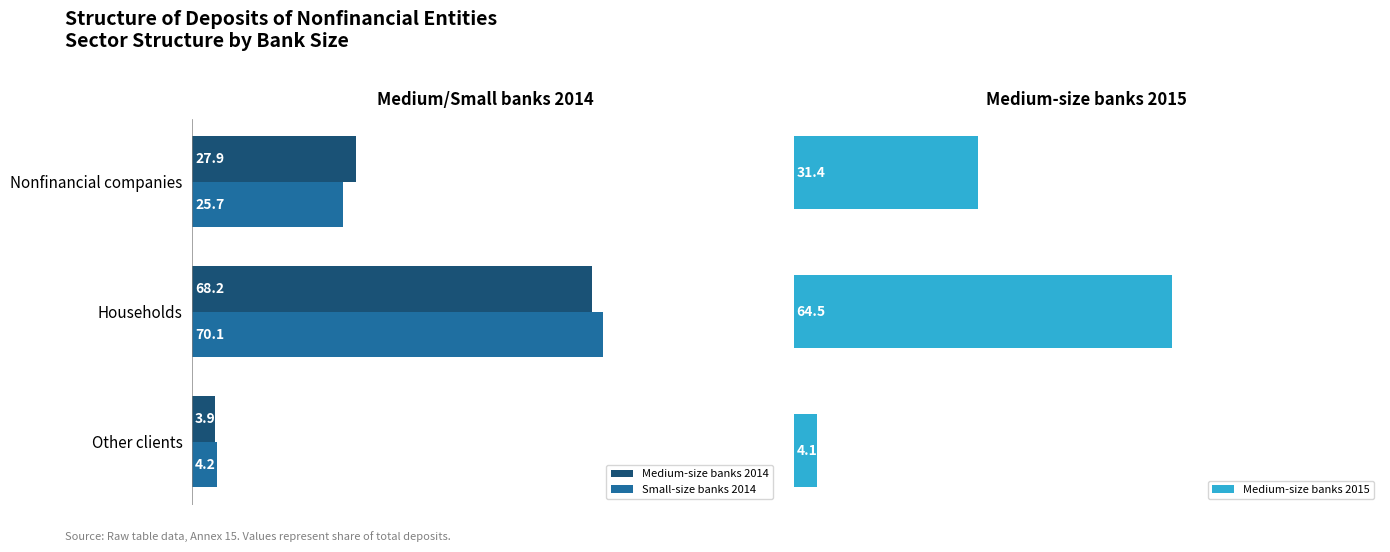

List the labels in order of Medium-size banks 2014 value, largest first.

Households, Nonfinancial companies, Other clients